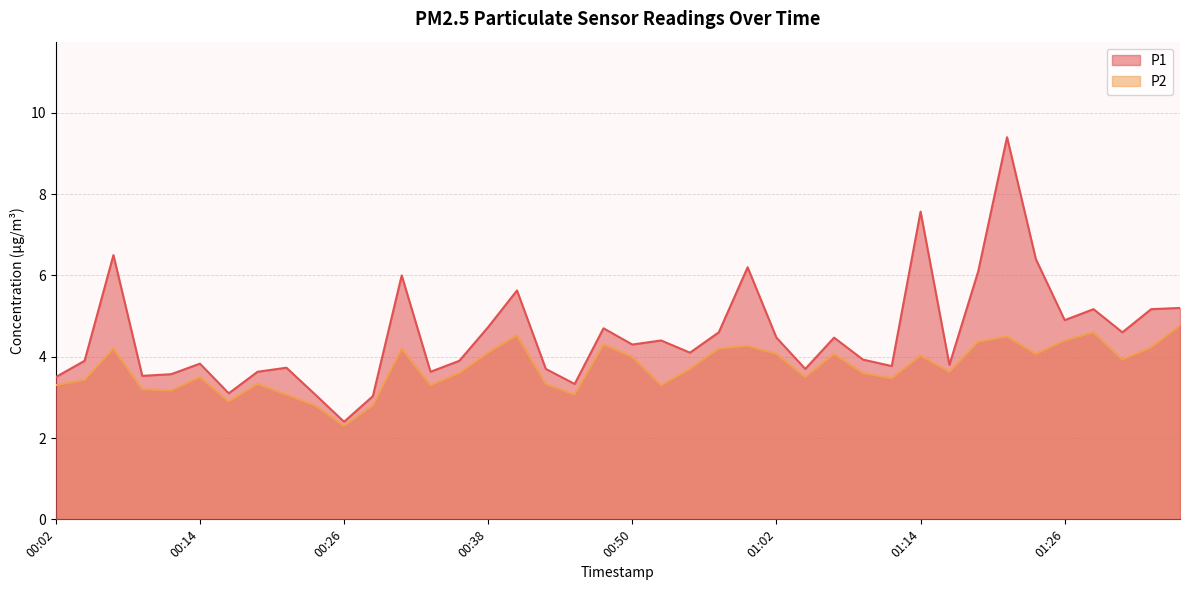

Is it true that P1 equals 8.2 at 01:31?

False